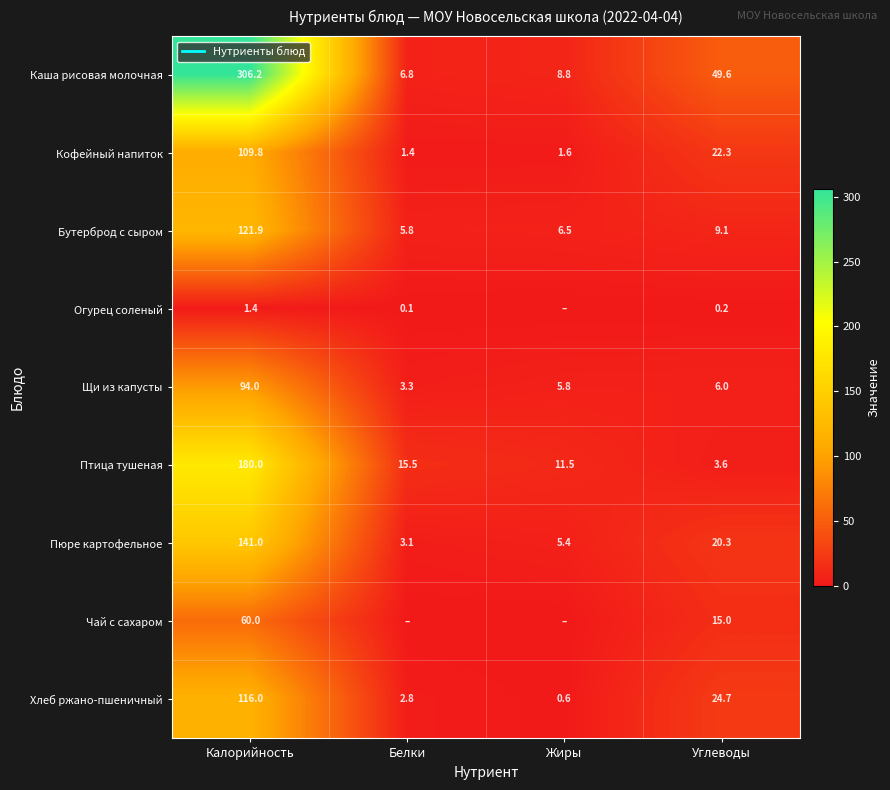

Is the value of Бутерброд с сыром at Калорийность greater than the value of Чай с сахаром at Белки?

Yes